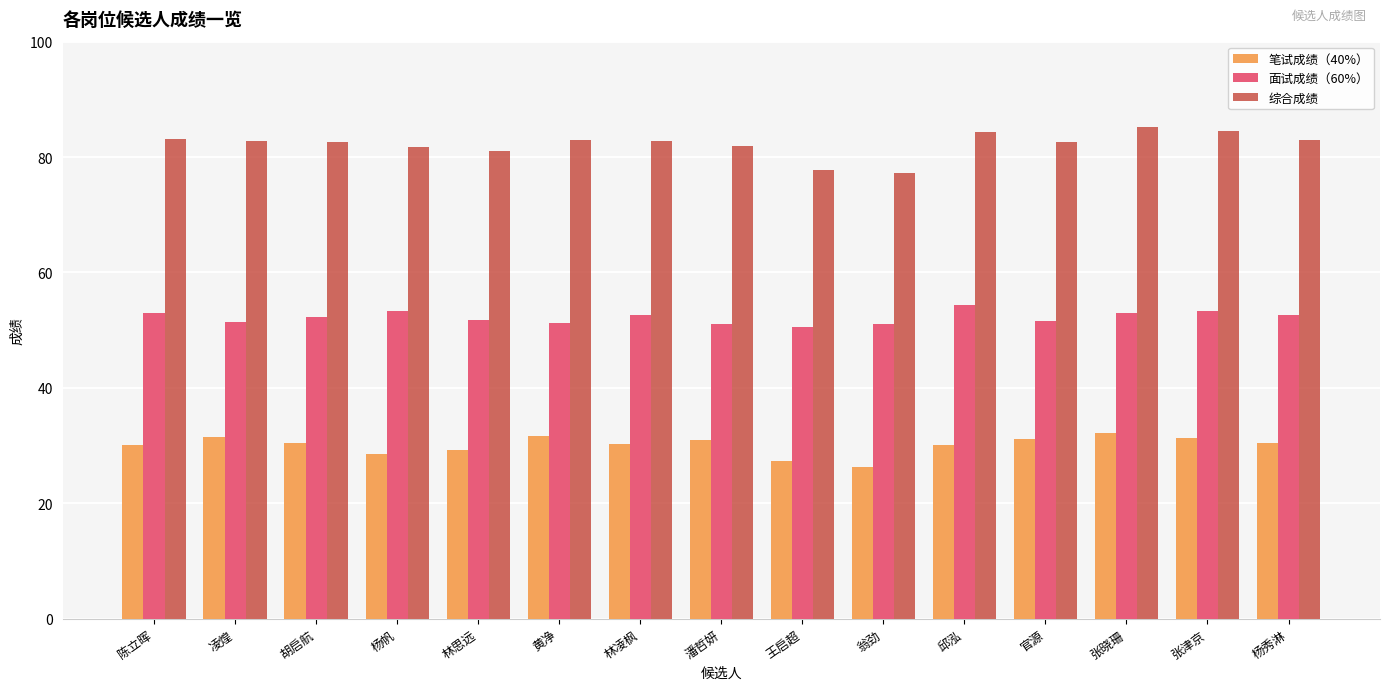

The value of 综合成绩 at 林凌枫 is 145.6. True or false?

False